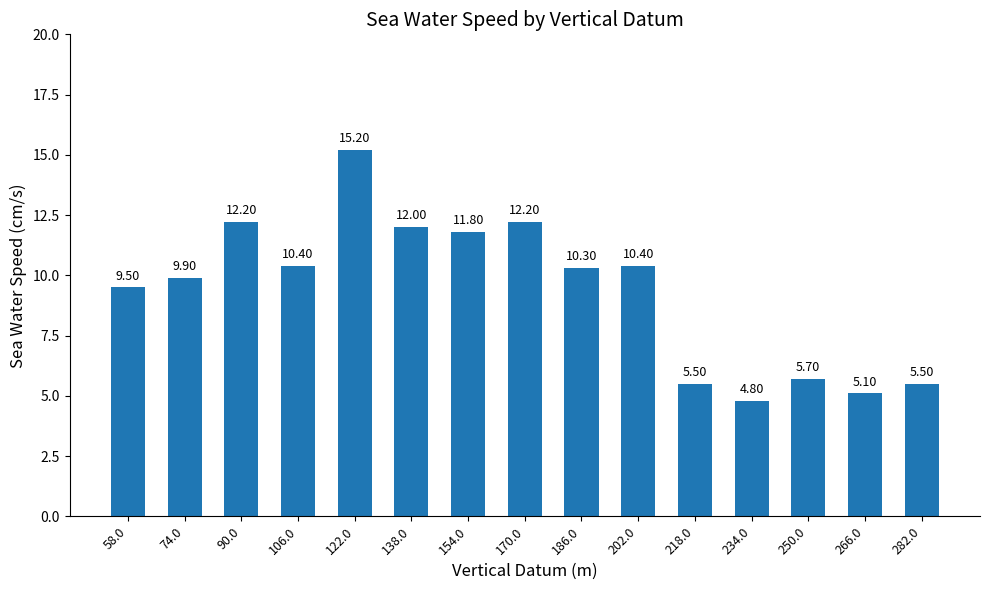

What is the label of the 7th bar from the right?

186.0